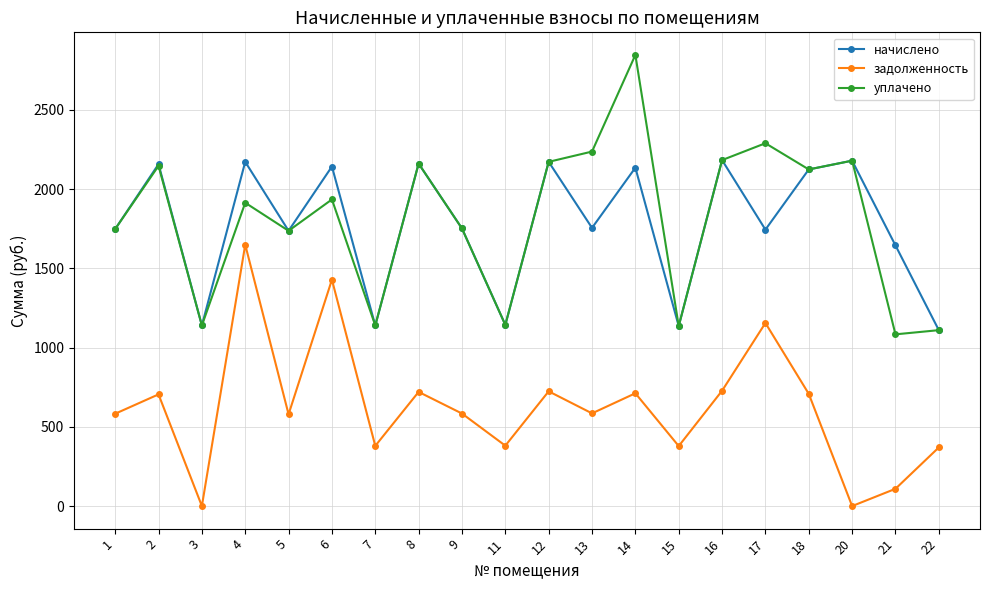

Which series has the largest total across all categories?

уплачено